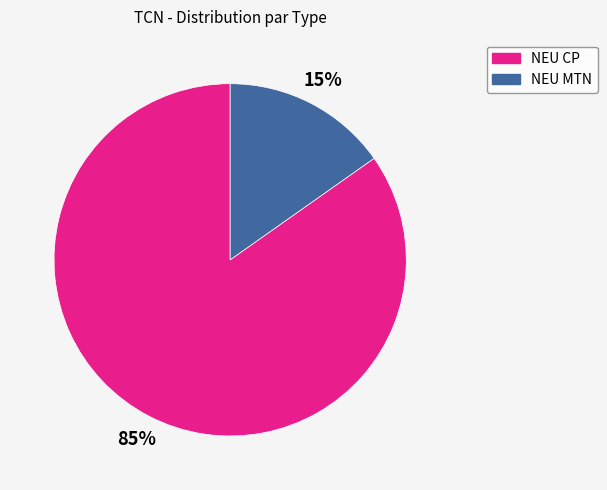

Count the number of slices in the pie.

2